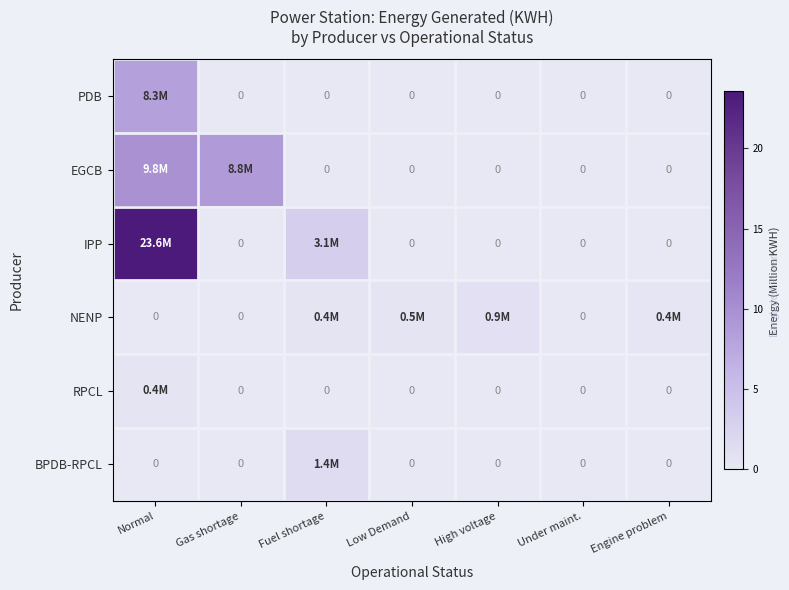

List the labels in order of NENP value, largest first.

High voltage, Low Demand, Fuel shortage, Engine problem, Normal, Gas shortage, Under maint.